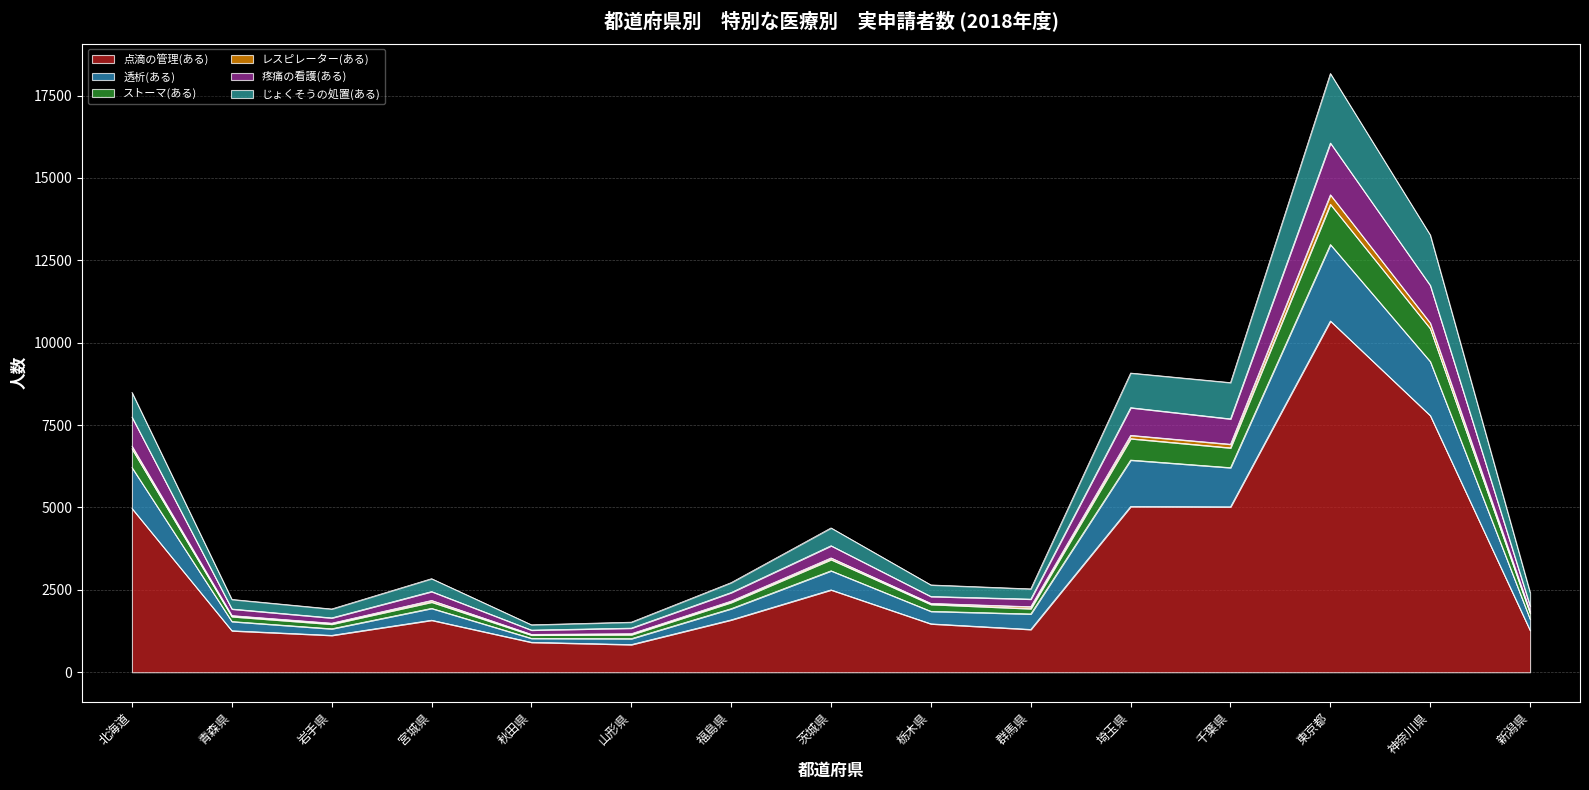

List the labels in order of ストーマ(ある) value, largest first.

東京都, 神奈川県, 埼玉県, 千葉県, 北海道, 茨城県, 宮城県, 福島県, 栃木県, 群馬県, 新潟県, 青森県, 岩手県, 山形県, 秋田県